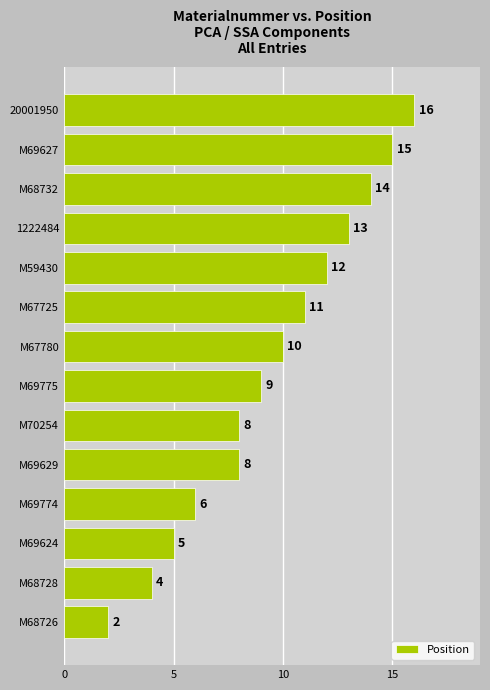

What is the minimum value shown in the chart?

2